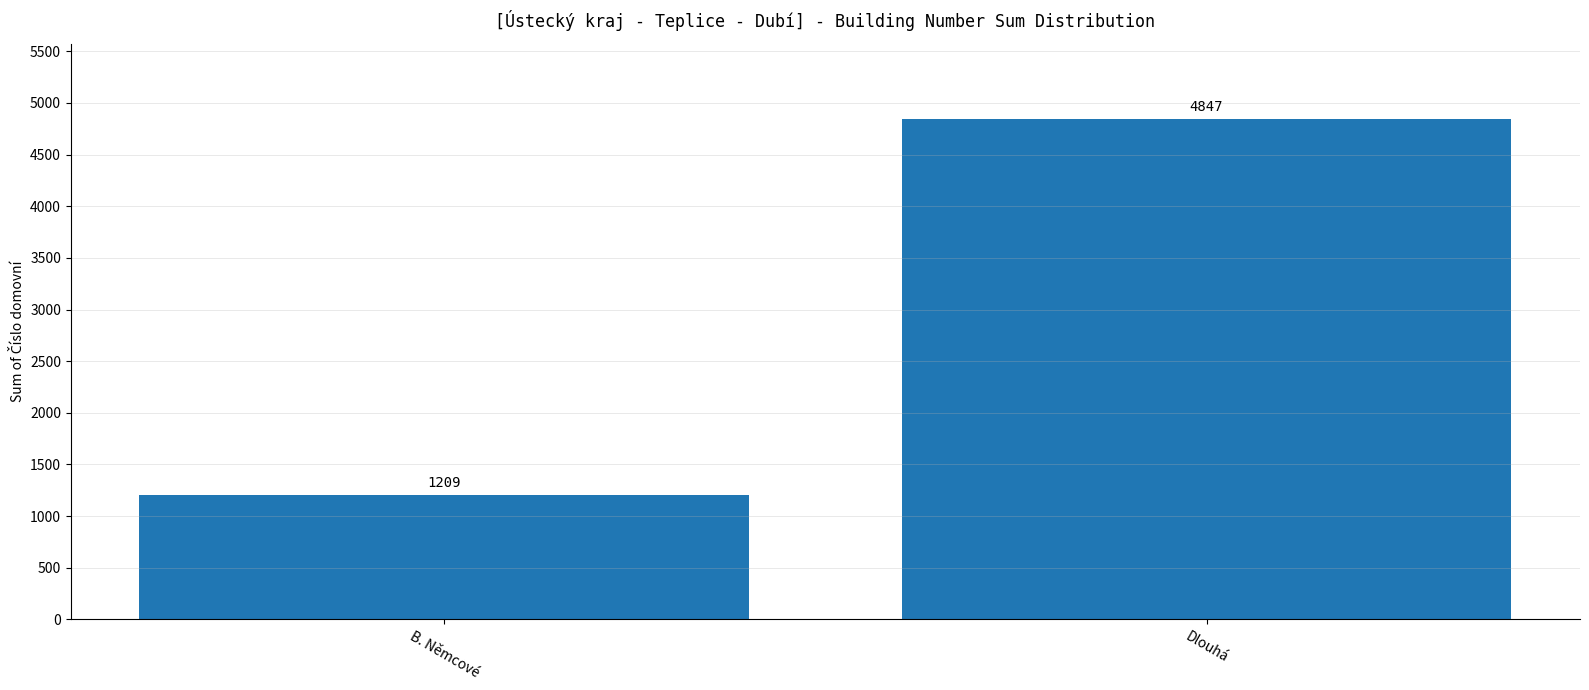

What is the smallest value displayed?

1209